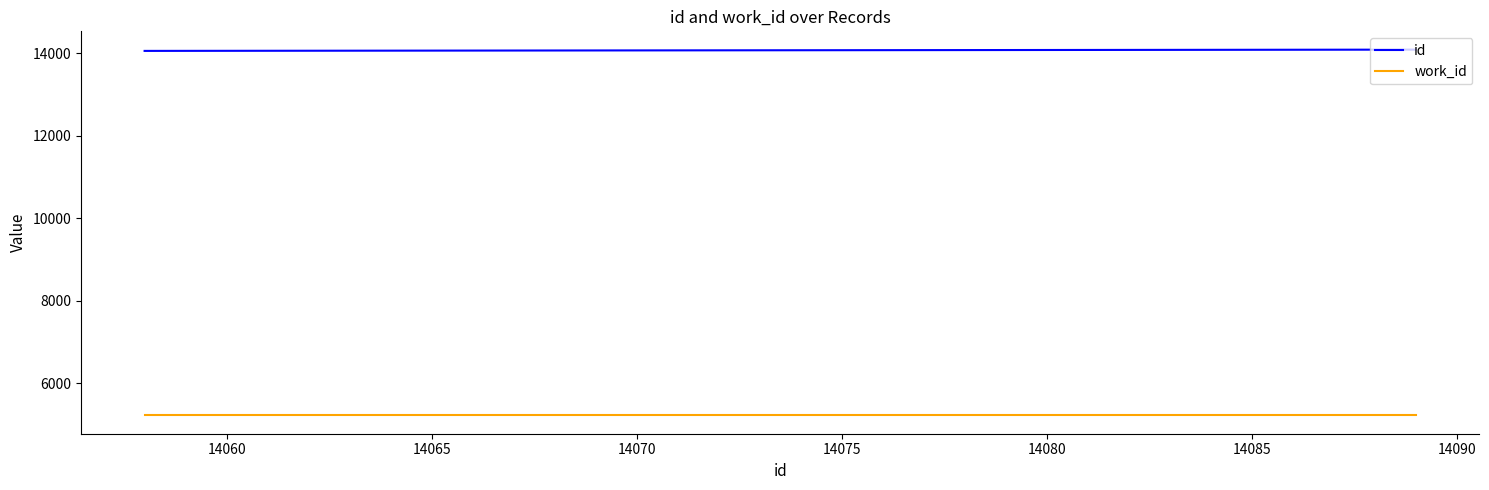

True or false: id and work_id cross at least once.

False